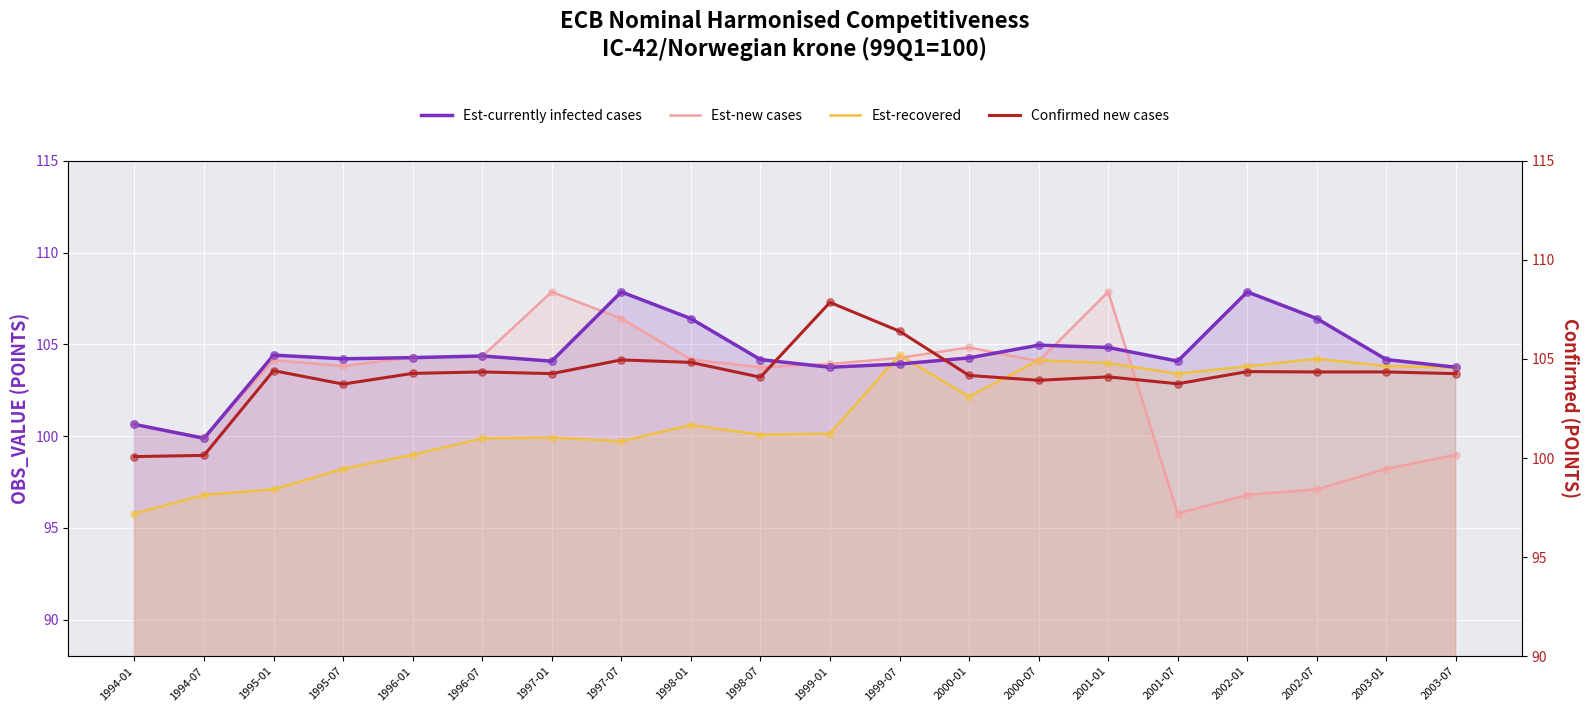

What are all the series names shown in the legend?

Est-currently infected cases, Est-new cases, Est-recovered, Confirmed new cases